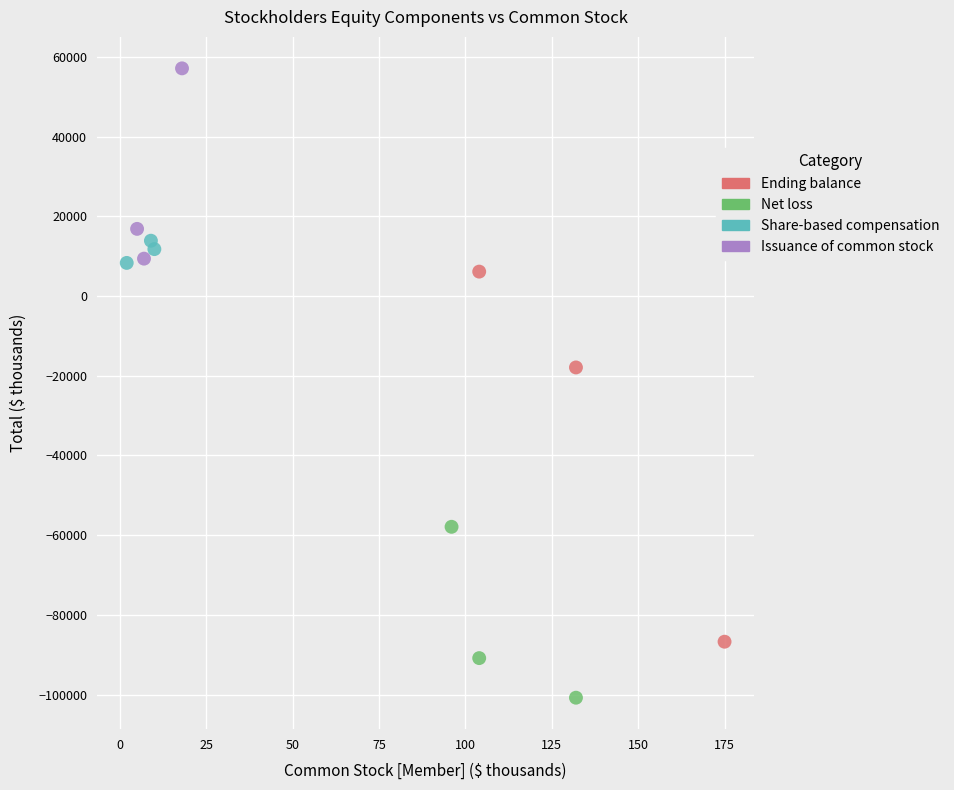

Which series reaches the maximum Y coordinate?

Issuance of common stock